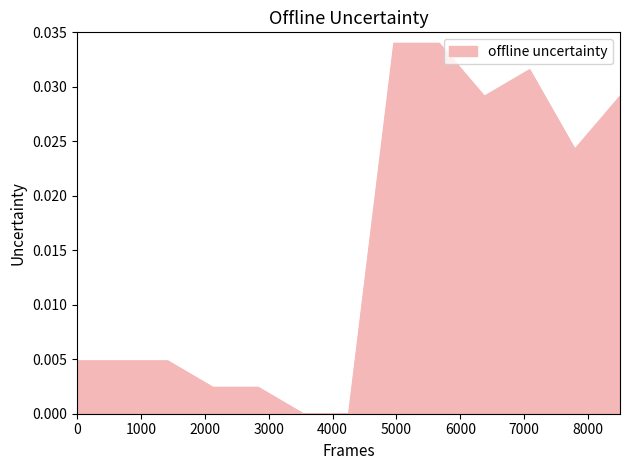

Is this an area chart (filled region under the line)?

Yes